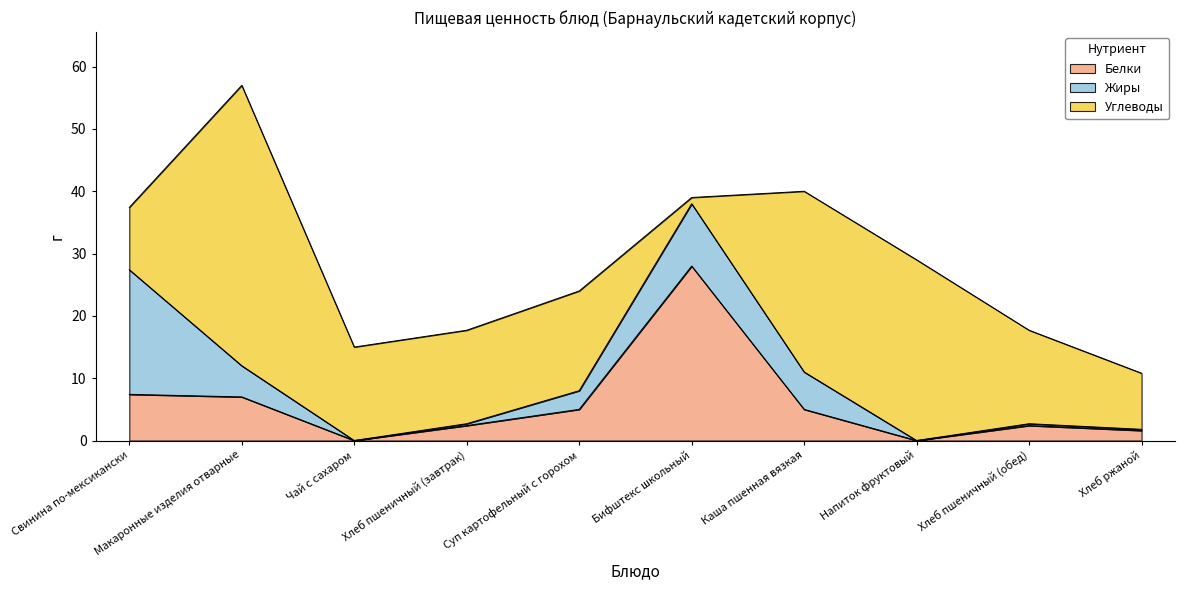

Between Каша пшенная вязкая and Суп картофельный с горохом, which is larger?

Каша пшенная вязкая